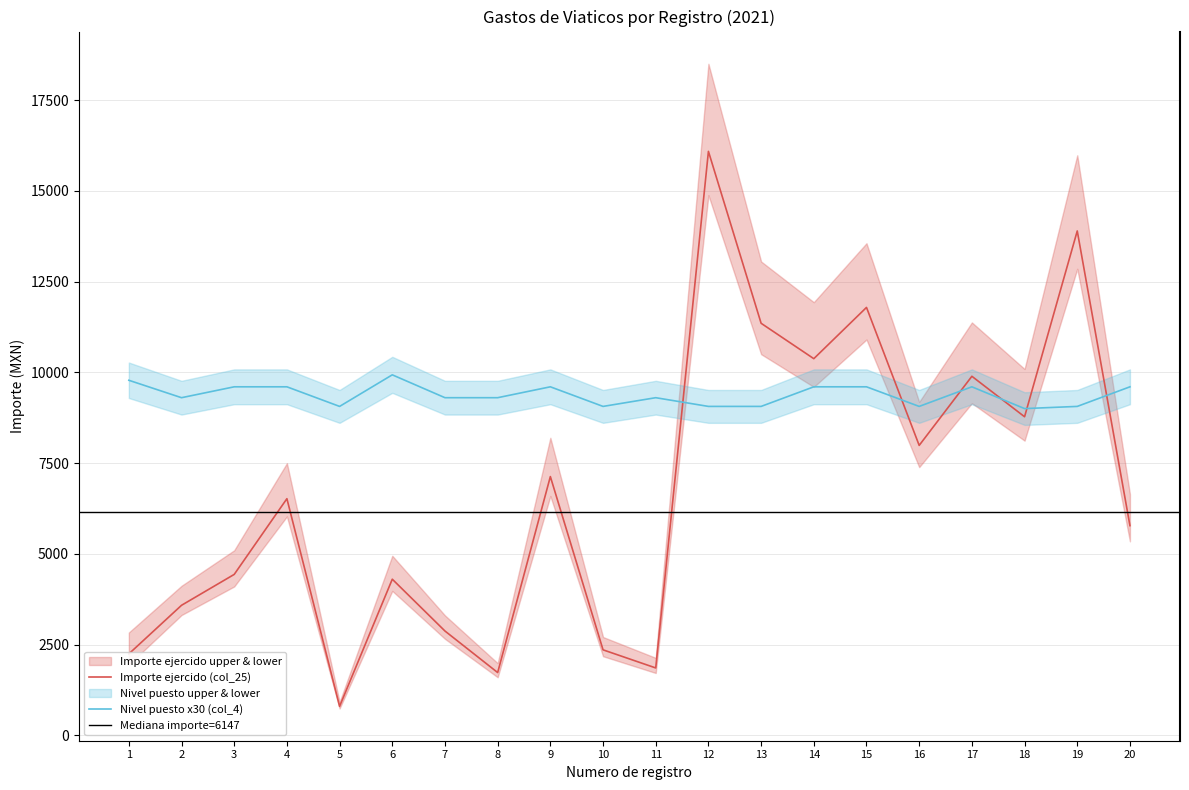

What is the total value across all series at 14?

19975